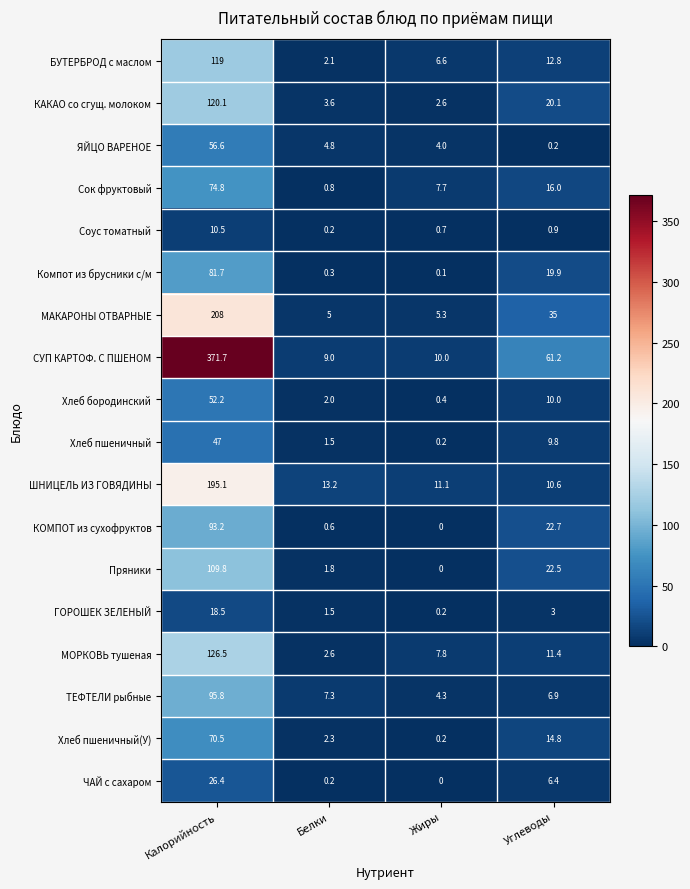

Which series has the widest spread of values?

СУП КАРТОФ. С ПШЕНОМ